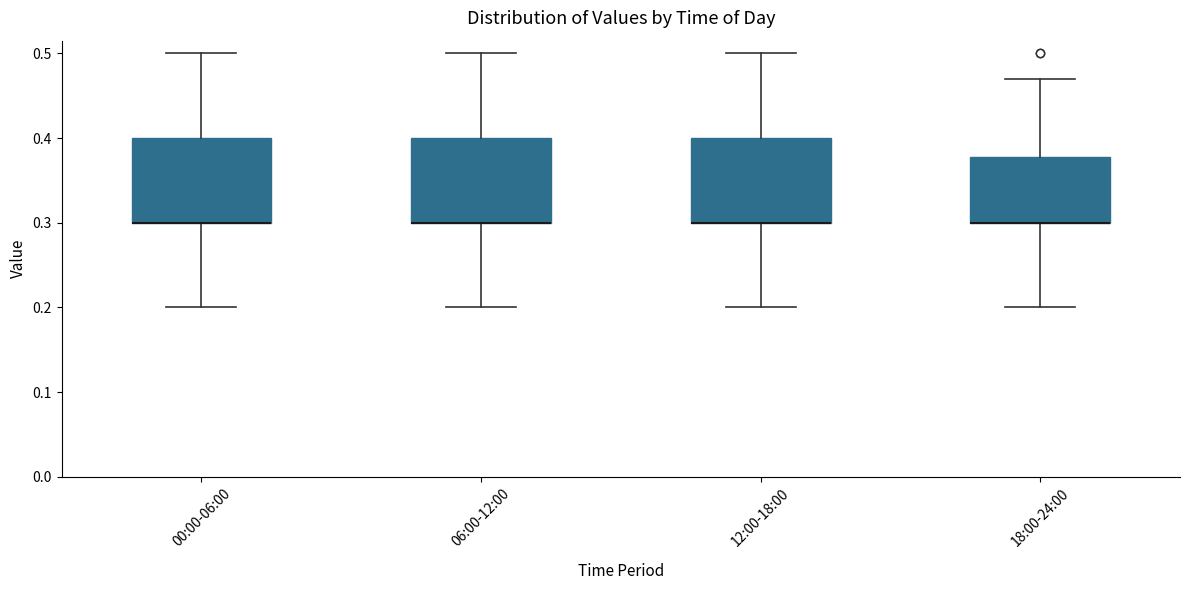

Reading left to right, read every box against the y-axis: the position of its median line, the range the box covers, and the ends of its whiskers. The values are not printed on the chart, so give them approximately, as read against the axis.

00:00-06:00: median 0.30 (drawn on the box's lower edge), box 0.30 to 0.40, whiskers 0.20 to 0.50
06:00-12:00: median 0.30 (drawn on the box's lower edge), box 0.30 to 0.40, whiskers 0.20 to 0.50
12:00-18:00: median 0.30 (drawn on the box's lower edge), box 0.30 to 0.40, whiskers 0.20 to 0.50
18:00-24:00: median 0.30 (drawn on the box's lower edge), box 0.30 to 0.38, whiskers 0.20 to 0.47